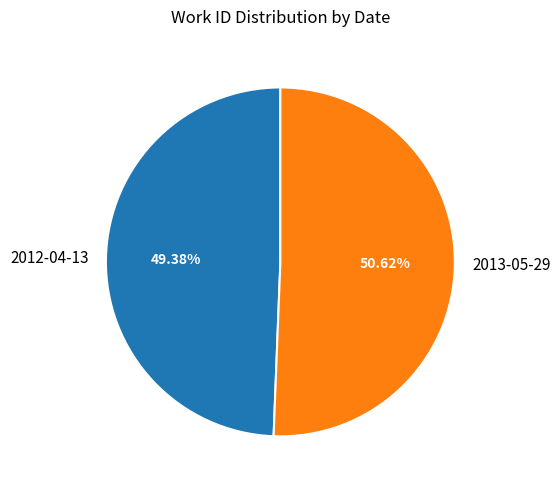

How many slices are in this pie chart?

2